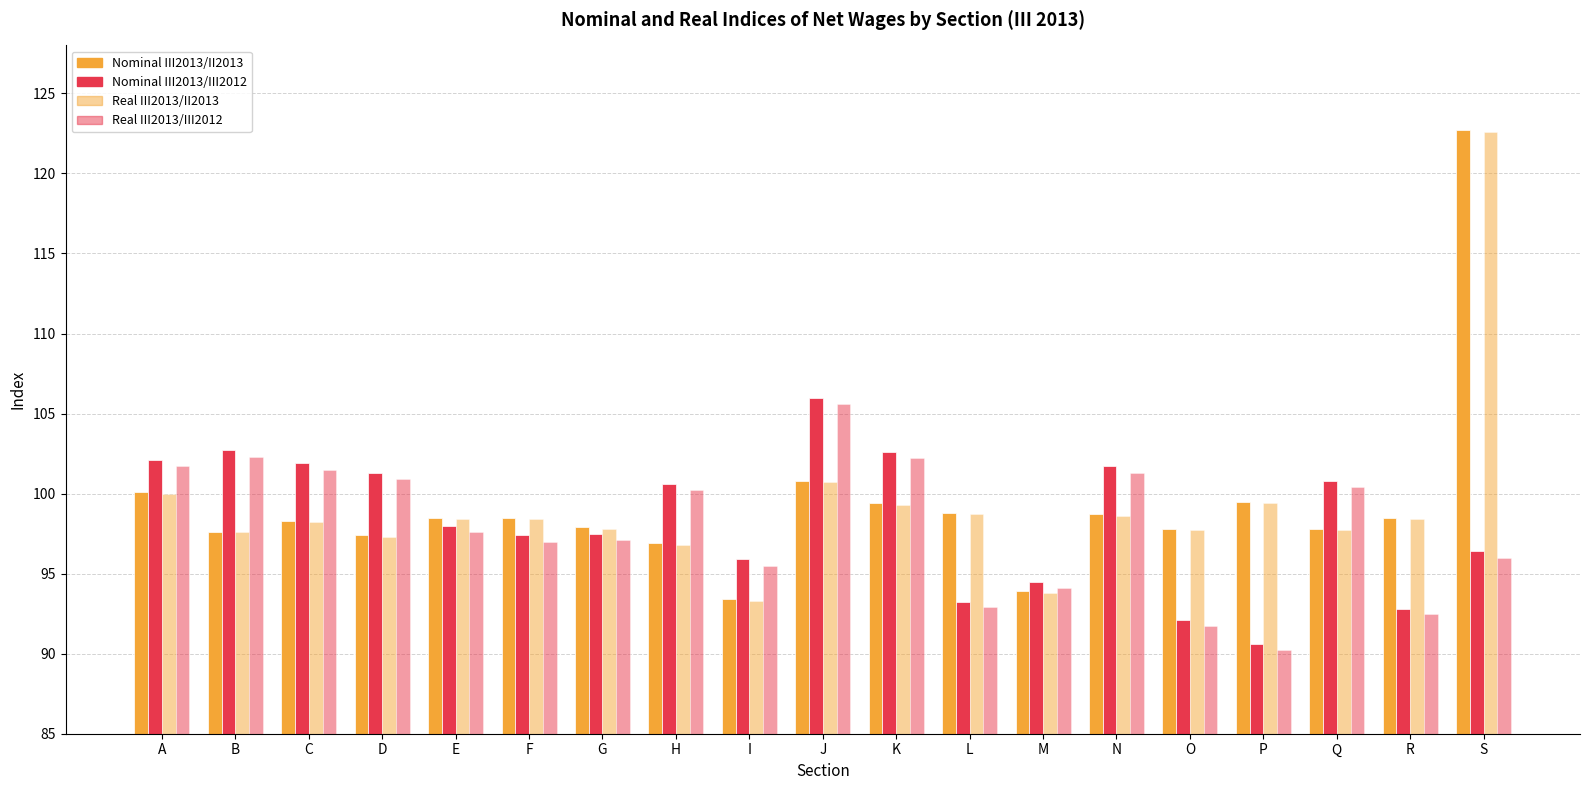

List the series in order of their peak value, highest first.

Nominal III2013/II2013, Real III2013/II2013, Nominal III2013/III2012, Real III2013/III2012